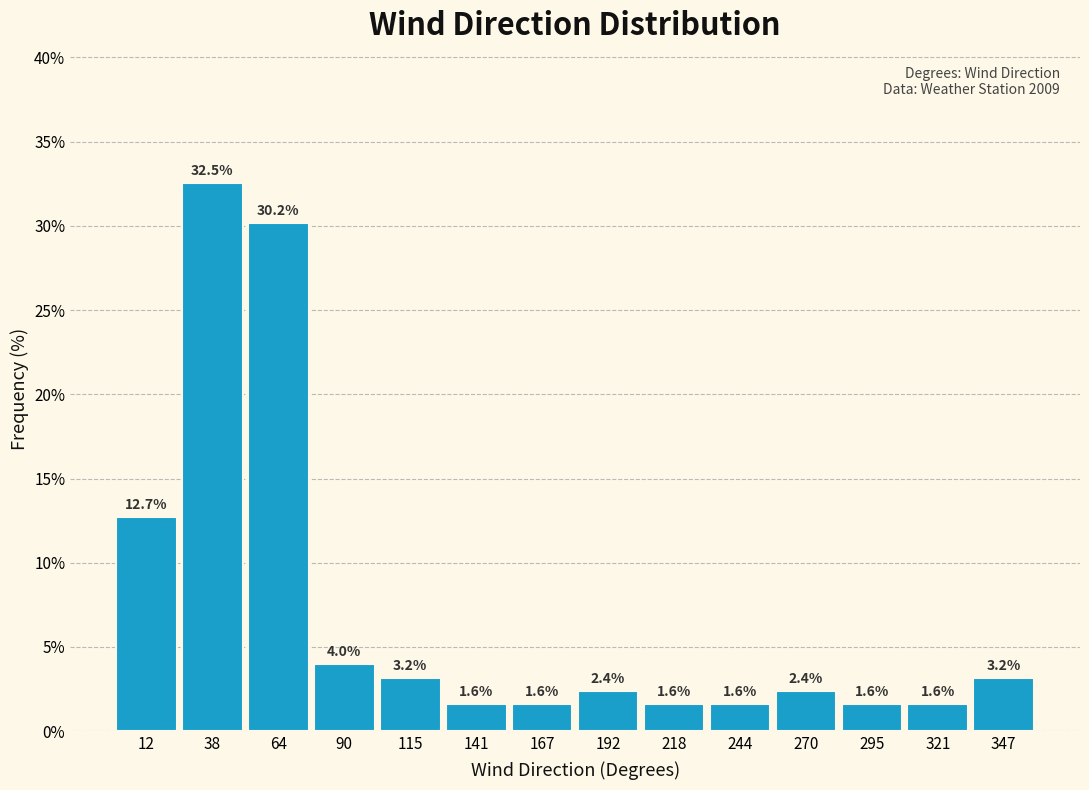

How tall is the bar that spans 205 to 230 on the x-axis? The bar edges are not printed on the chart, so give them approximately, as read against the axis.

1.6